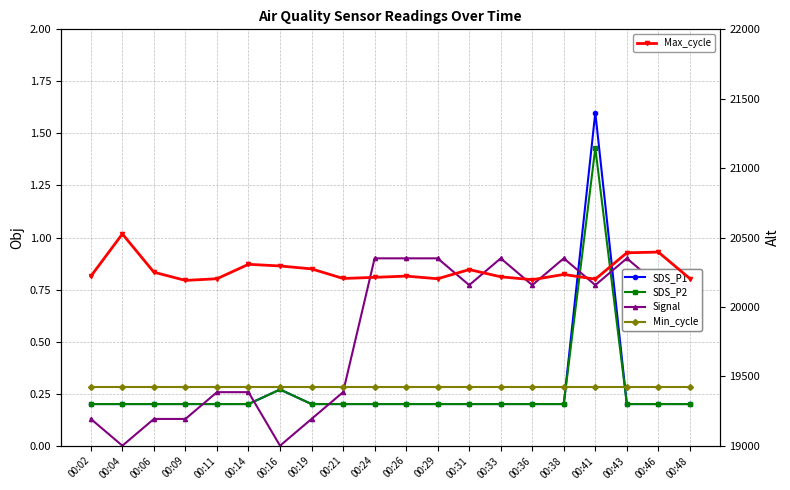

Reading right to left, extract all data points from this chart.

SDS_P1: 00:48=0.2	00:46=0.2	00:43=0.2	00:41=1.6	00:38=0.2	00:36=0.2	00:33=0.2	00:31=0.2	00:29=0.2	00:26=0.2	00:24=0.2	00:21=0.2	00:19=0.2	00:16=0.3	00:14=0.2	00:11=0.2	00:09=0.2	00:06=0.2	00:04=0.2	00:02=0.2
SDS_P2: 00:48=0.2	00:46=0.2	00:43=0.2	00:41=1.4	00:38=0.2	00:36=0.2	00:33=0.2	00:31=0.2	00:29=0.2	00:26=0.2	00:24=0.2	00:21=0.2	00:19=0.2	00:16=0.3	00:14=0.2	00:11=0.2	00:09=0.2	00:06=0.2	00:04=0.2	00:02=0.2
Signal: 00:48=0.8	00:46=0.8	00:43=0.9	00:41=0.8	00:38=0.9	00:36=0.8	00:33=0.9	00:31=0.8	00:29=0.9	00:26=0.9	00:24=0.9	00:21=0.3	00:19=0.1	00:16=0.0	00:14=0.3	00:11=0.3	00:09=0.1	00:06=0.1	00:04=0.0	00:02=0.1
Min_cycle: 00:48=0.3	00:46=0.3	00:43=0.3	00:41=0.3	00:38=0.3	00:36=0.3	00:33=0.3	00:31=0.3	00:29=0.3	00:26=0.3	00:24=0.3	00:21=0.3	00:19=0.3	00:16=0.3	00:14=0.3	00:11=0.3	00:09=0.3	00:06=0.3	00:04=0.3	00:02=0.3
Max_cycle: 00:48=20204.0	00:46=20395.0	00:43=20390.0	00:41=20200.0	00:38=20234.0	00:36=20196.0	00:33=20217.0	00:31=20269.0	00:29=20203.0	00:26=20222.0	00:24=20213.0	00:21=20205.0	00:19=20274.0	00:16=20295.0	00:14=20307.0	00:11=20203.0	00:09=20191.0	00:06=20250.0	00:04=20526.0	00:02=20221.0